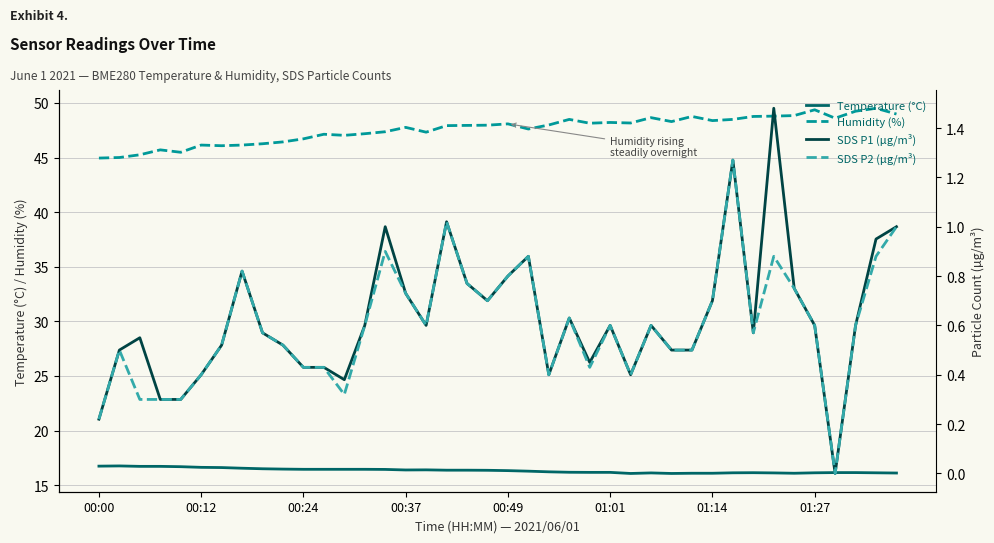

How many BME280_temperature values are between 16 and 17?

40